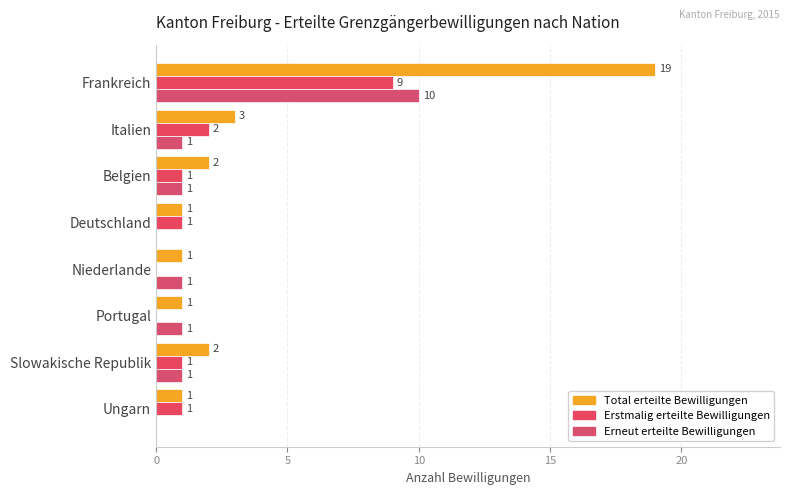

At how many categories does at least one series exceed 8?

1